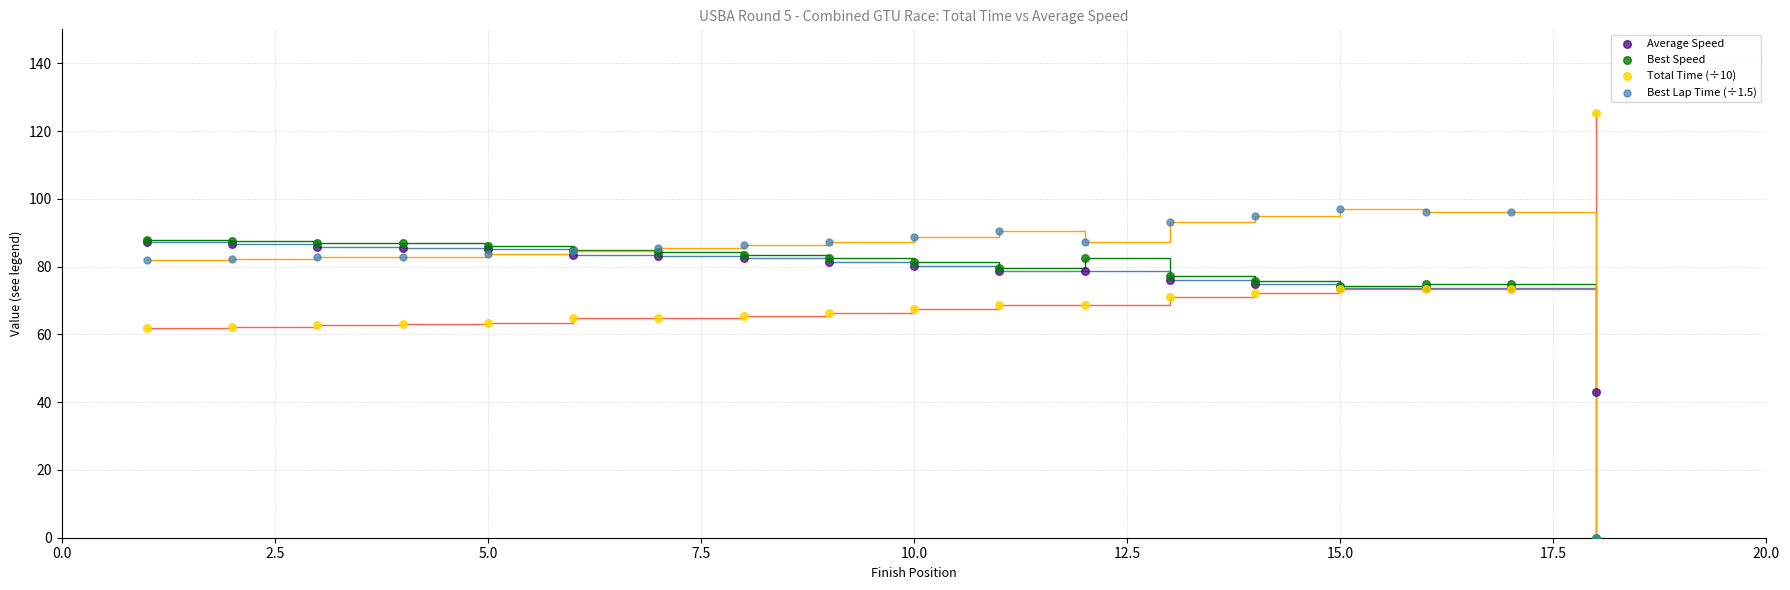

Which series has the widest spread of Y values?

Best Lap Time (÷1.5)